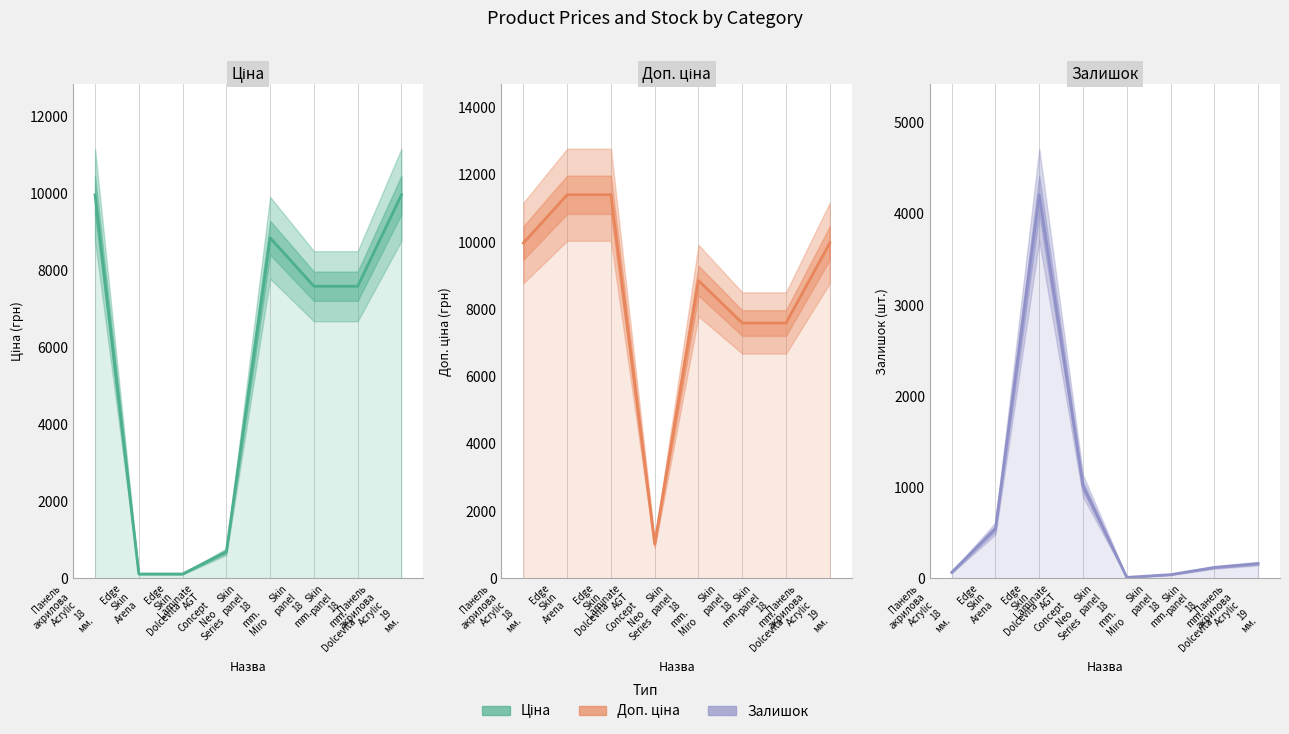

In Ціна, how many points are higher than both neighbors (excluding endpoints)?

1